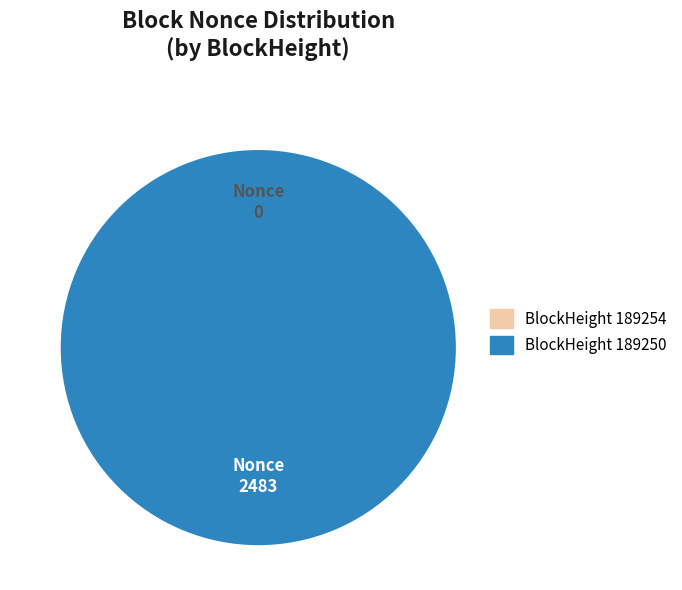

What percentage do 189250 and 189254 together represent?

100.0%